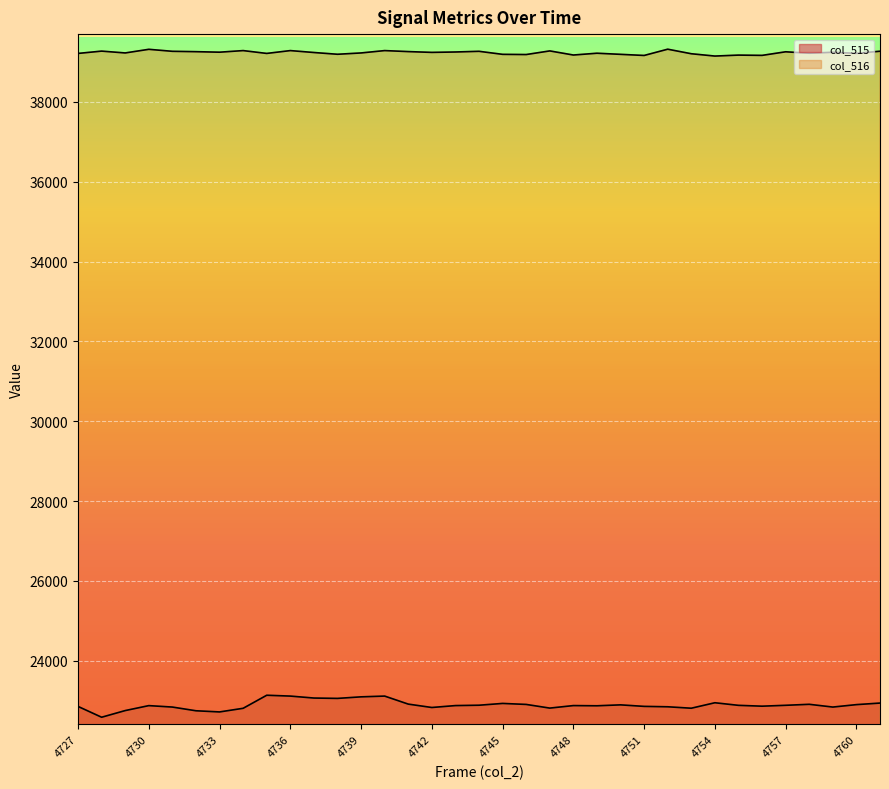

The col_515 series shows 22837 at 4759. True or false?

True